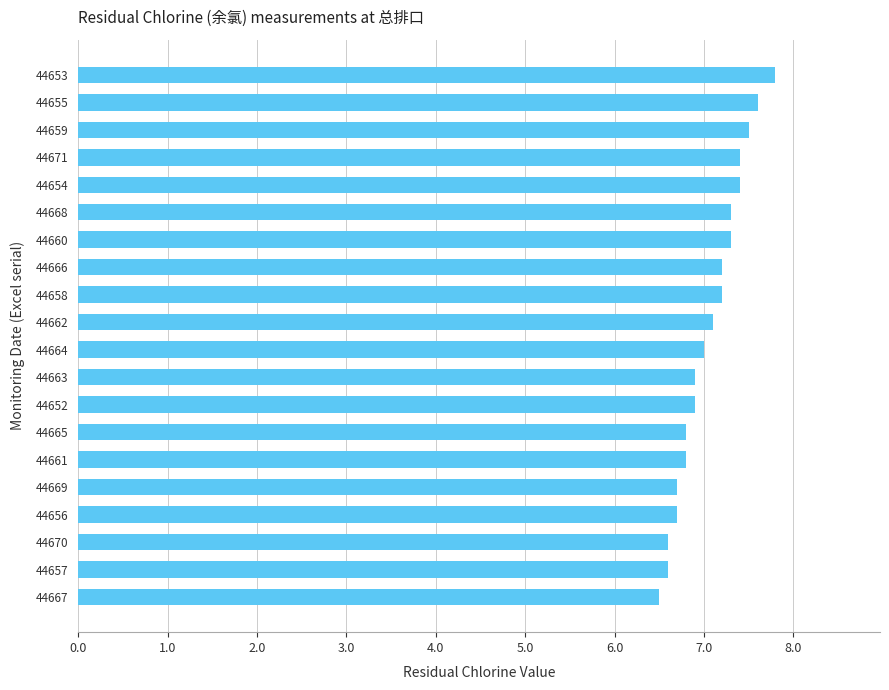

Are the bars grouped side by side (vs. stacked)?

No